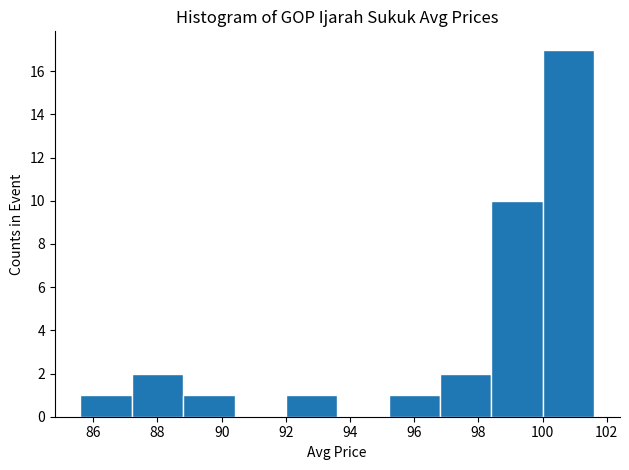

How tall is the bar that spans 92.0 to 93.6 on the x-axis? The values are not printed on the chart, so give them approximately, as read against the axis.

1